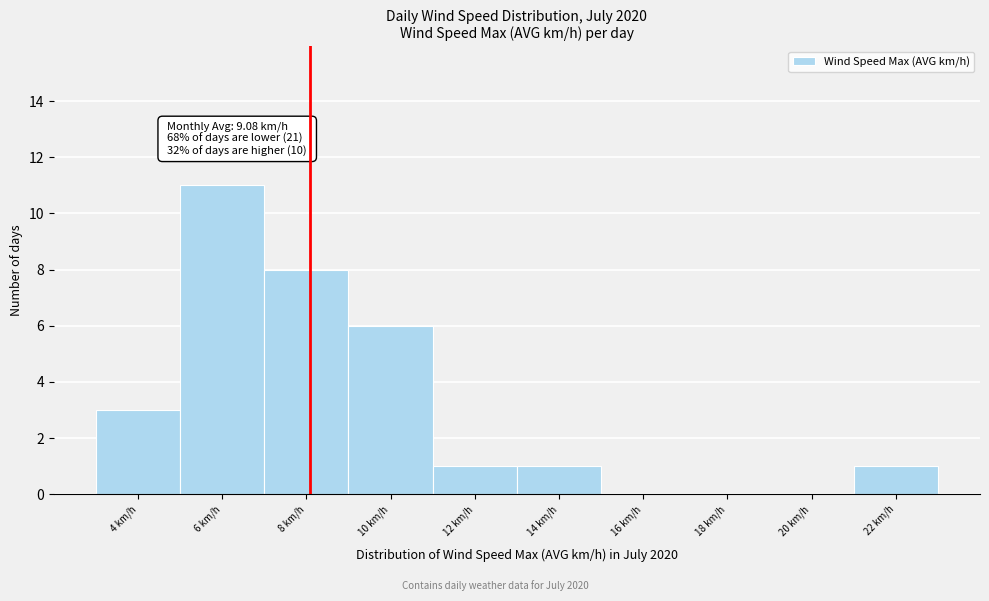

Reading left to right, transcribe all the data shown in this chart.

4 km/h=3	6 km/h=11	8 km/h=8	10 km/h=6	12 km/h=1	14 km/h=1	16 km/h=0	18 km/h=0	20 km/h=0	22 km/h=1